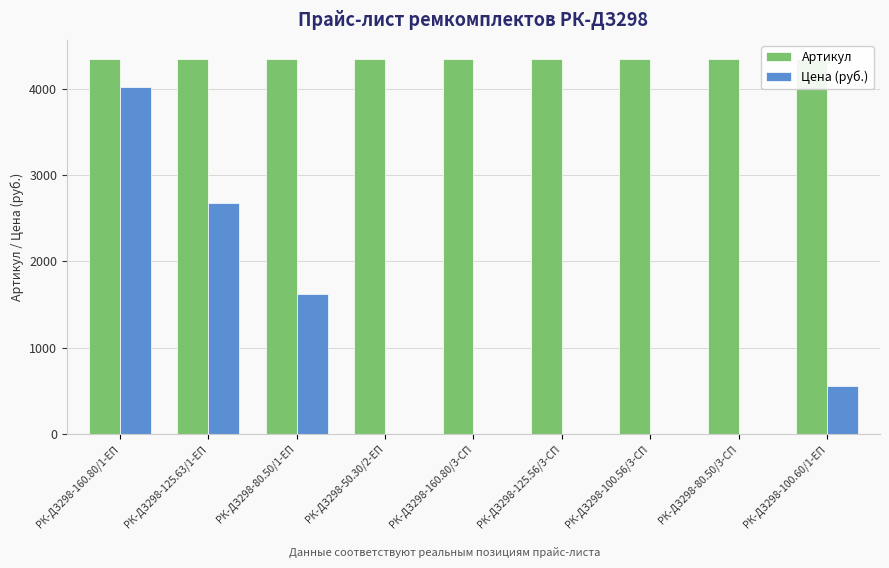

What is the average value of the Артикул series?

4344.0